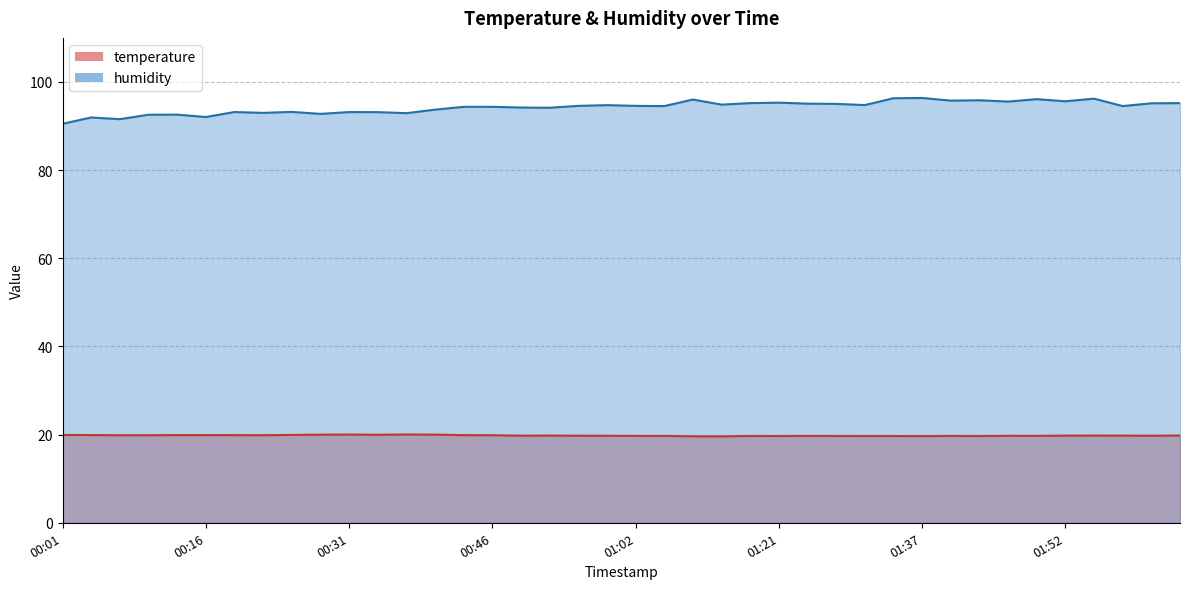

What is the label of the 23rd point from the left?

01:11